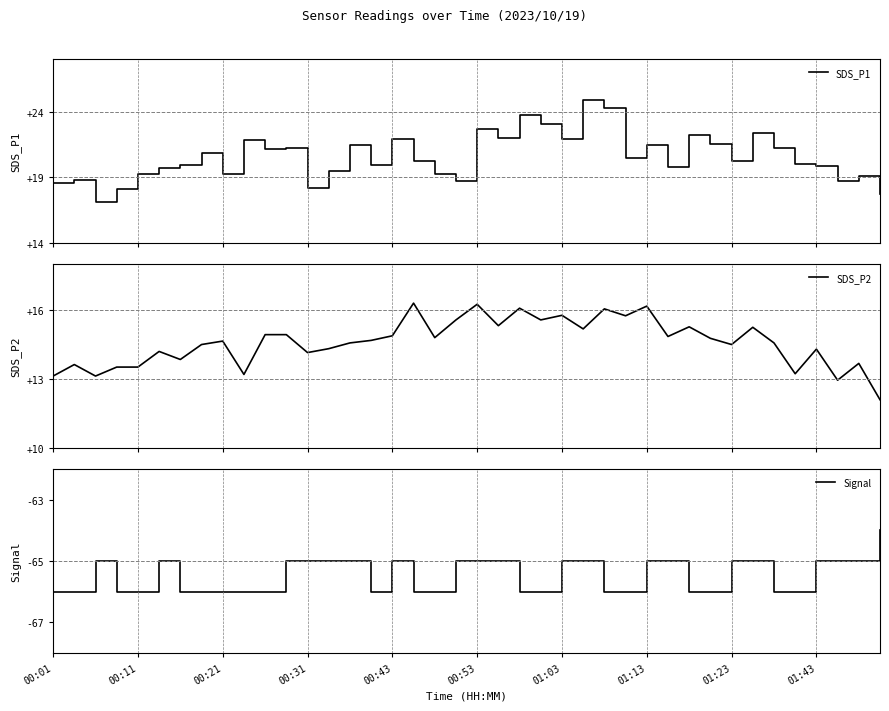

Reading left to right, what are all the values shown in this chart?

SDS_P1: 18.6	18.8	17.1	18.1	19.2	19.7	19.9	20.8	19.2	21.8	21.1	21.2	18.2	19.5	21.4	19.9	21.9	20.3	19.2	18.7	22.6	22.0	23.8	23.0	21.9	24.9	24.3	20.4	21.5	19.8	22.2	21.6	20.2	22.4	21.2	20.0	19.9	18.7	19.1	17.8
SDS_P2: 13.1	13.6	13.1	13.5	13.5	14.2	13.8	14.5	14.7	13.2	14.9	14.9	14.2	14.3	14.6	14.7	14.9	16.3	14.8	15.6	16.2	15.3	16.1	15.6	15.8	15.2	16.1	15.8	16.2	14.8	15.3	14.8	14.5	15.2	14.6	13.2	14.3	12.9	13.7	12.1
Signal: -66.0	-66.0	-65.0	-66.0	-66.0	-65.0	-66.0	-66.0	-66.0	-66.0	-66.0	-65.0	-65.0	-65.0	-65.0	-66.0	-65.0	-66.0	-66.0	-65.0	-65.0	-65.0	-66.0	-66.0	-65.0	-65.0	-66.0	-66.0	-65.0	-65.0	-66.0	-66.0	-65.0	-65.0	-66.0	-66.0	-65.0	-65.0	-65.0	-64.0